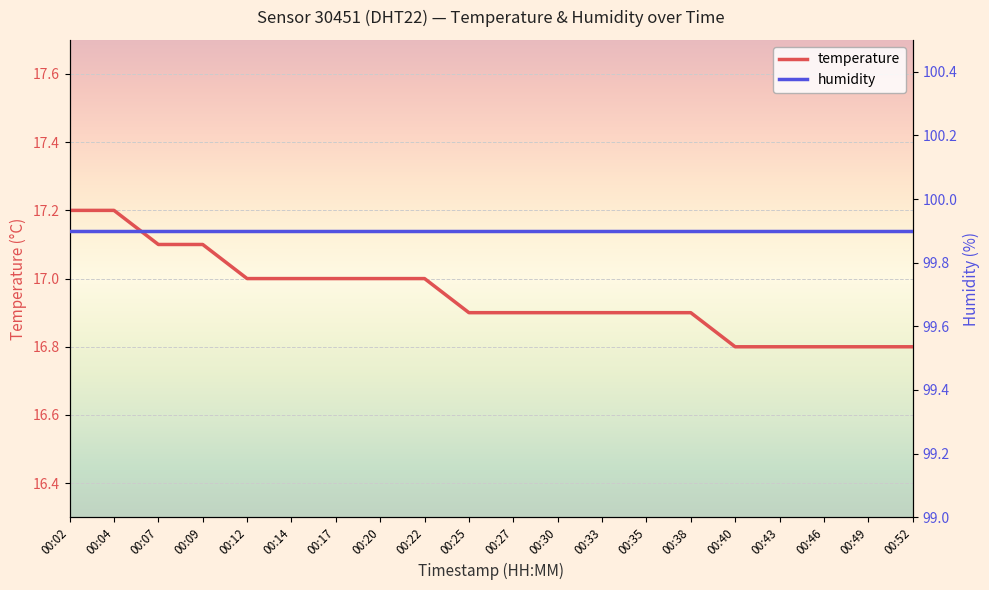

Reading left to right, what are all the values shown in this chart?

17.2	17.2	17.1	17.1	17.0	17.0	17.0	17.0	17.0	16.9	16.9	16.9	16.9	16.9	16.9	16.8	16.8	16.8	16.8	16.8